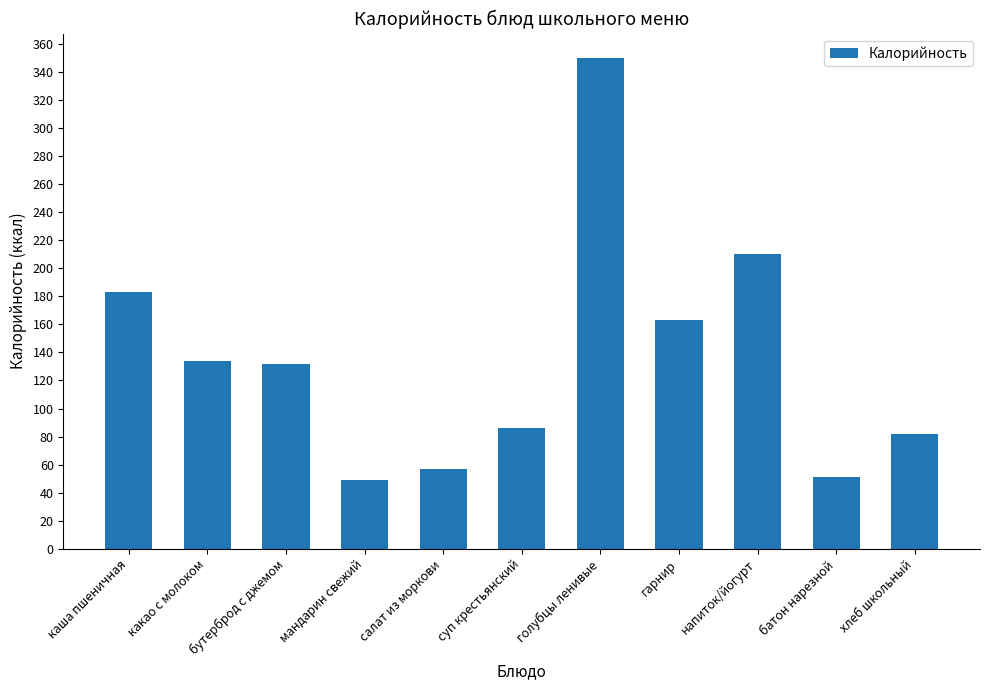

What is the difference between the maximum and minimum values?

301